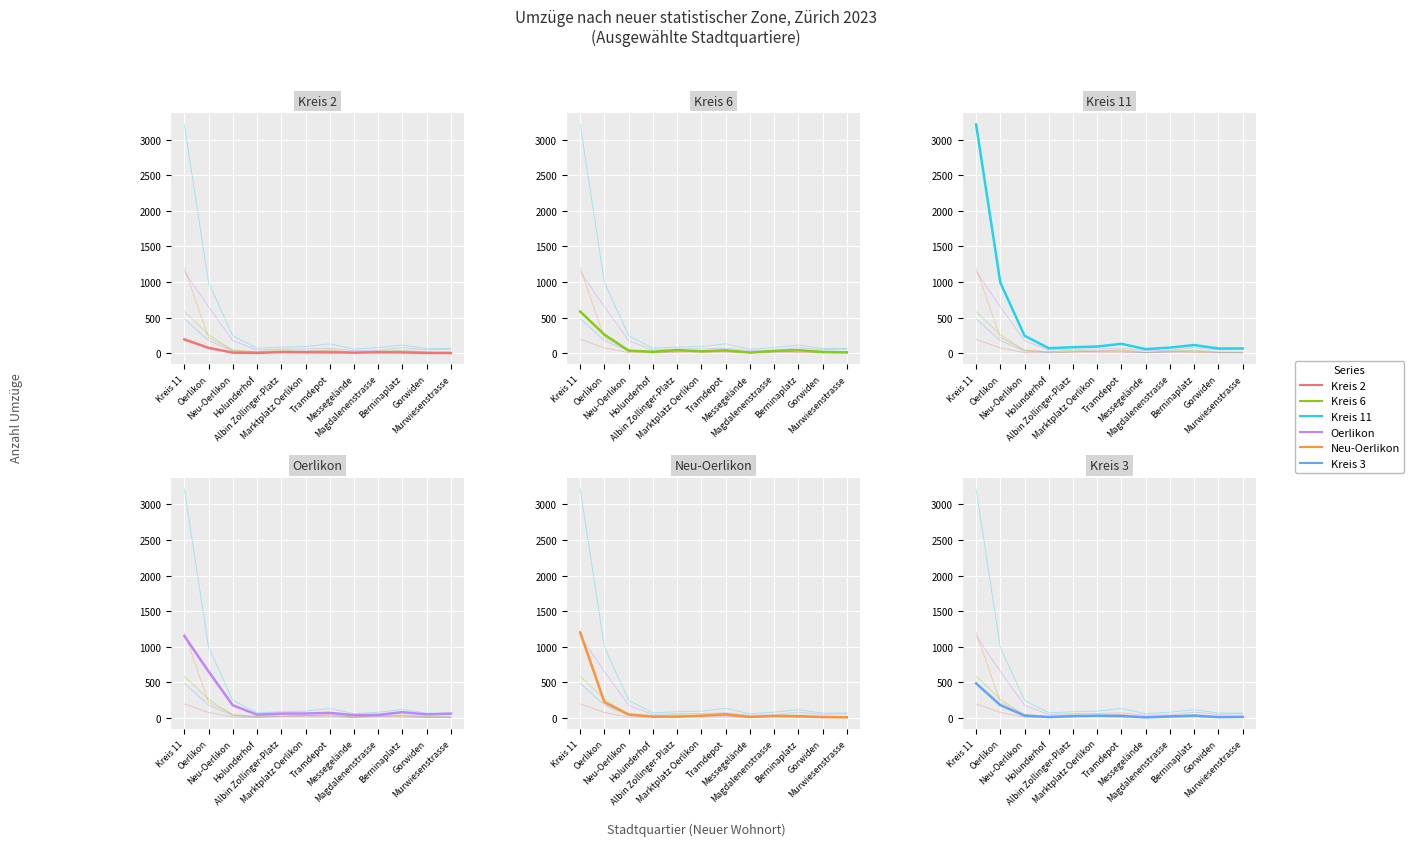

How many lines are shown in the chart?

6